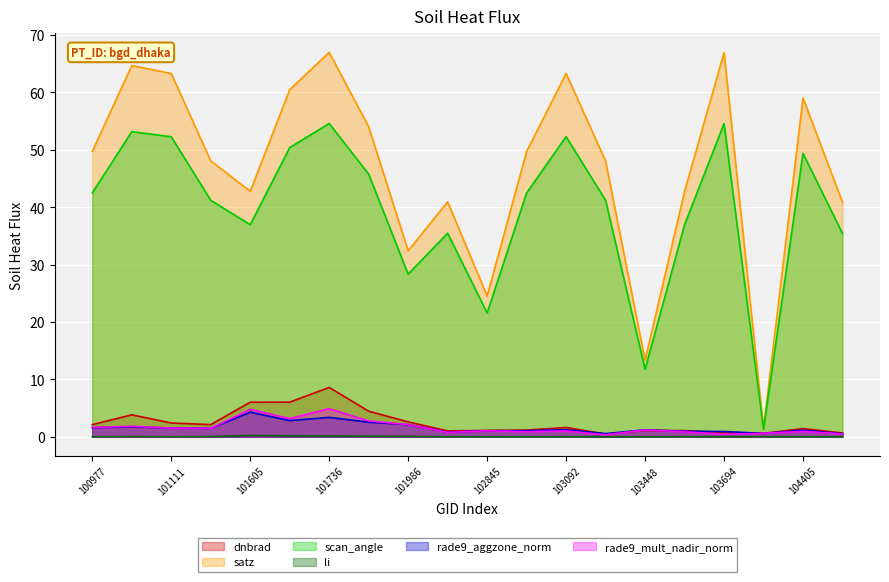

The rade9_aggzone_norm series shows 1.2 at 103448. True or false?

True